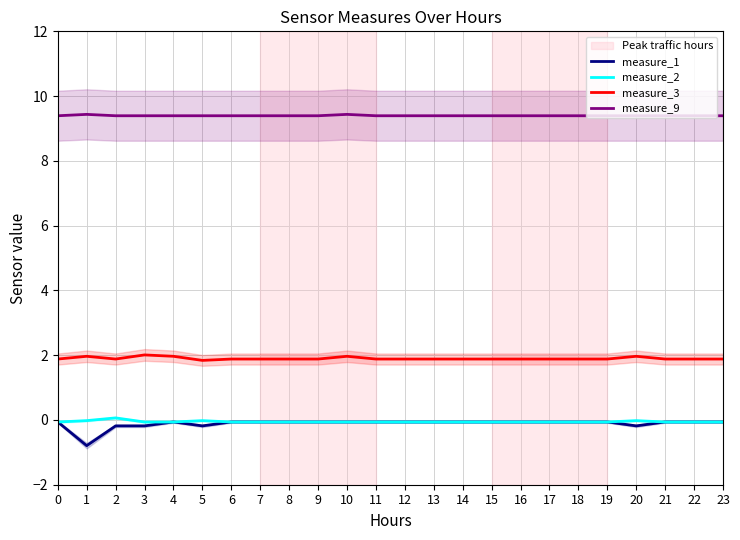

Is this an area chart (filled region under the line)?

No